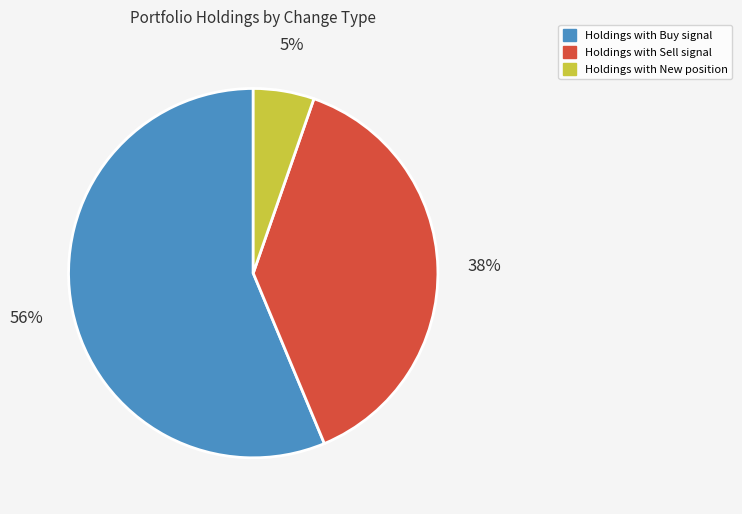

To the nearest percent, what is the average slice percentage?

33%